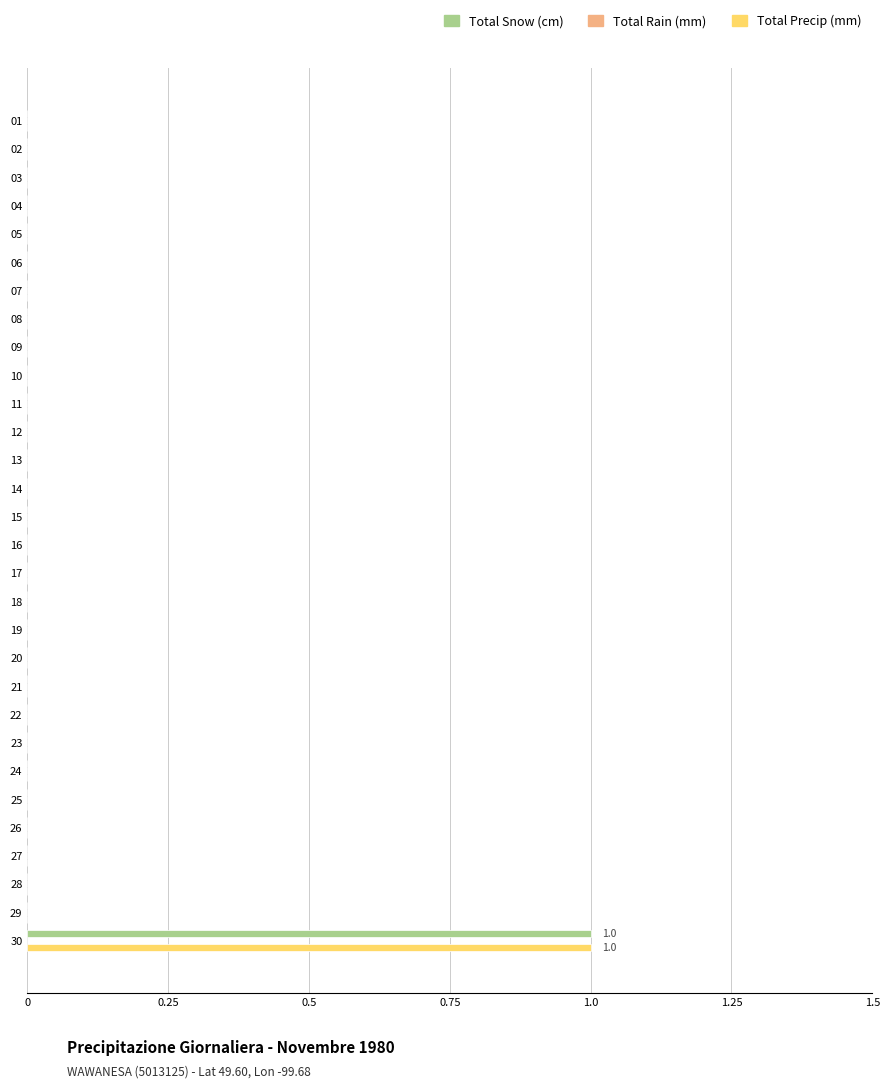

At which category is the sum across all series the highest?

30